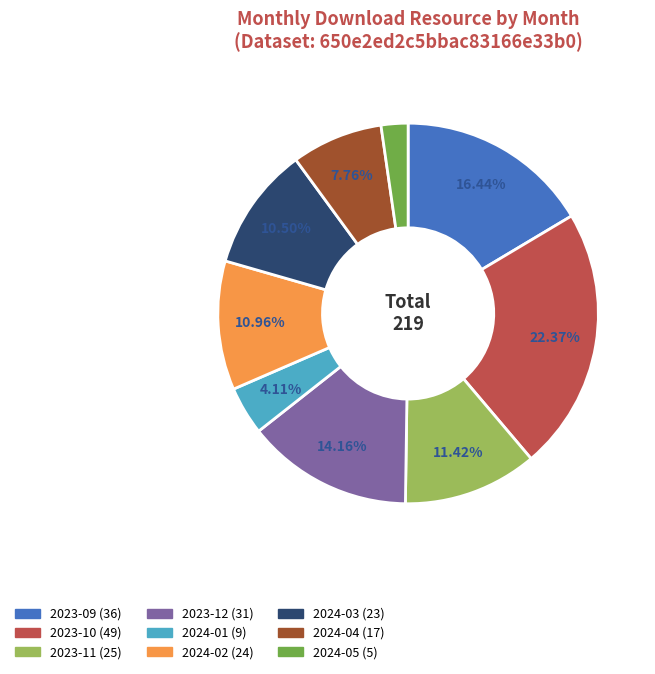

Which slice is the smallest?

2024-05